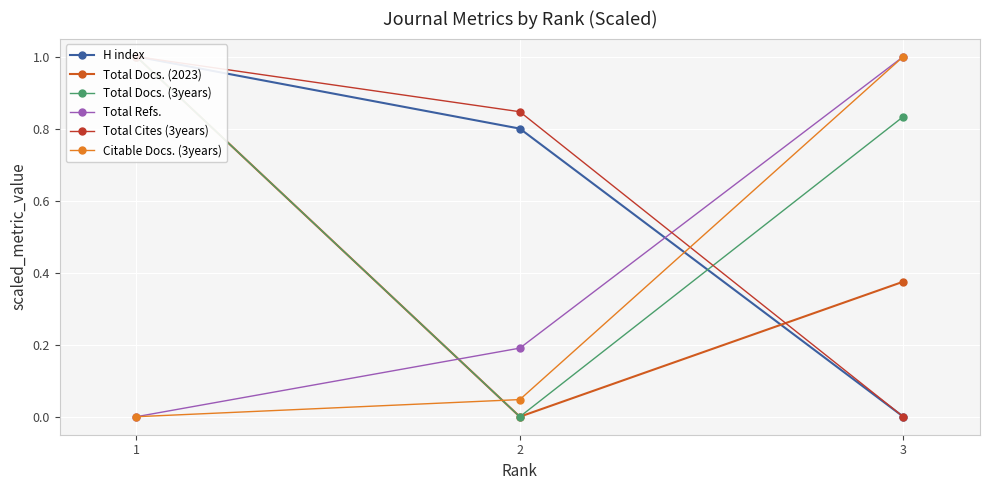

How many positive values does the Total Cites (3years) series have?

2